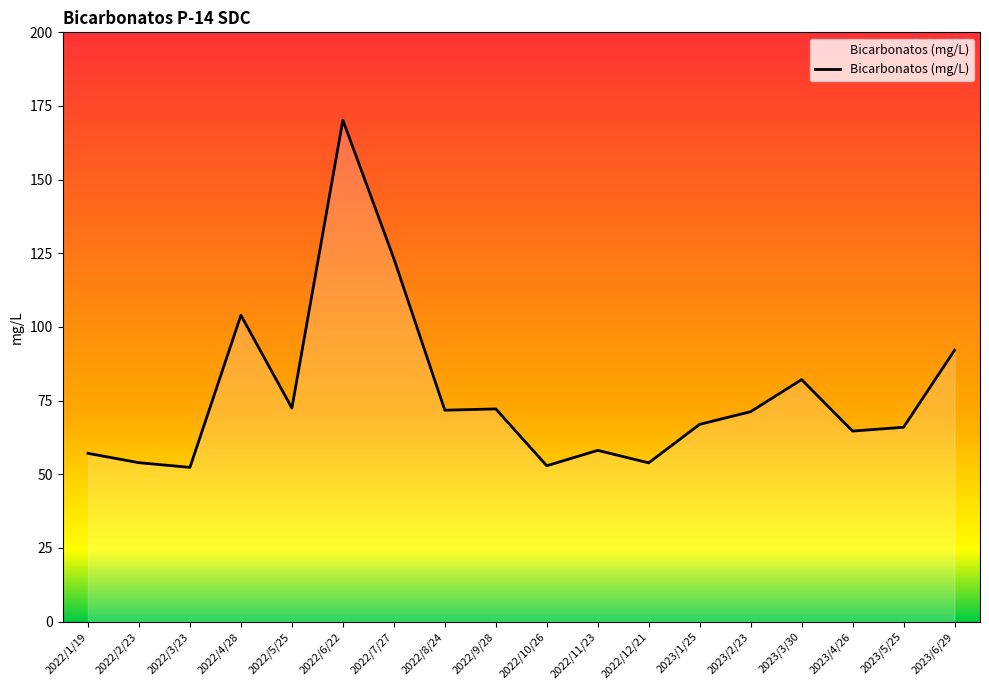

Where is the first local maximum?

2022/4/28